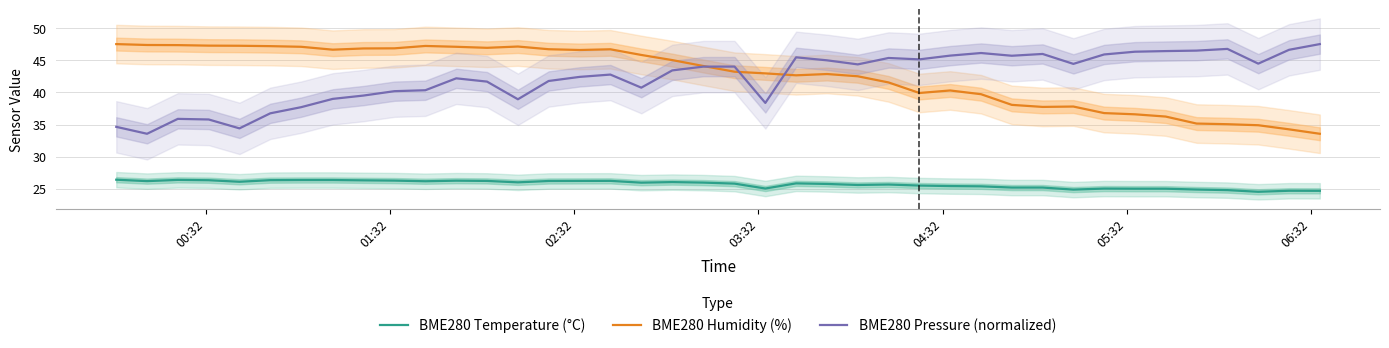

Which series has the largest total across all categories?

BME280 Humidity (%)